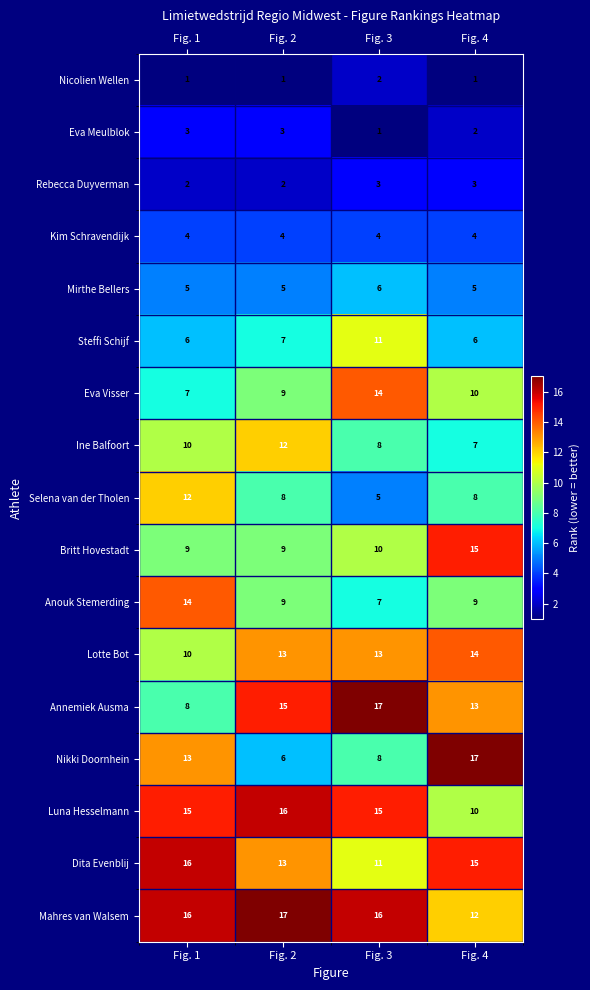

Is it true that Eva Meulblok equals 1 at Fig. 4?

False